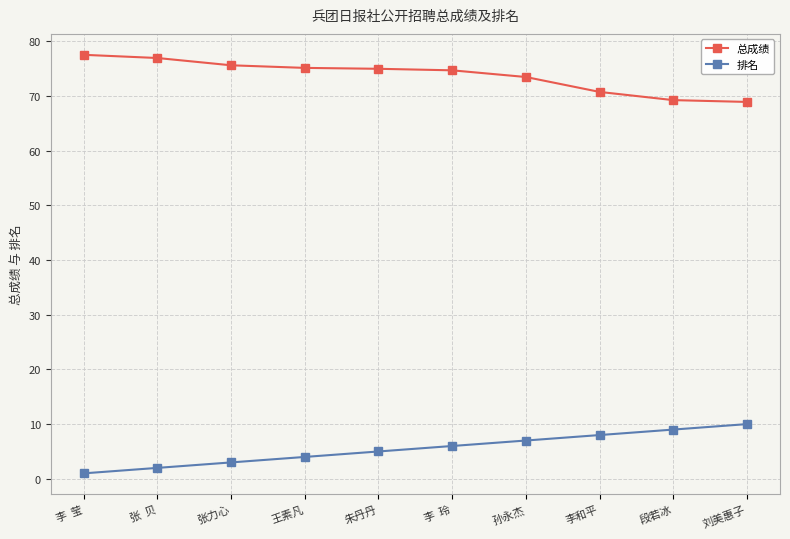

The 总成绩 series shows 73.4 at 孙永杰. True or false?

True